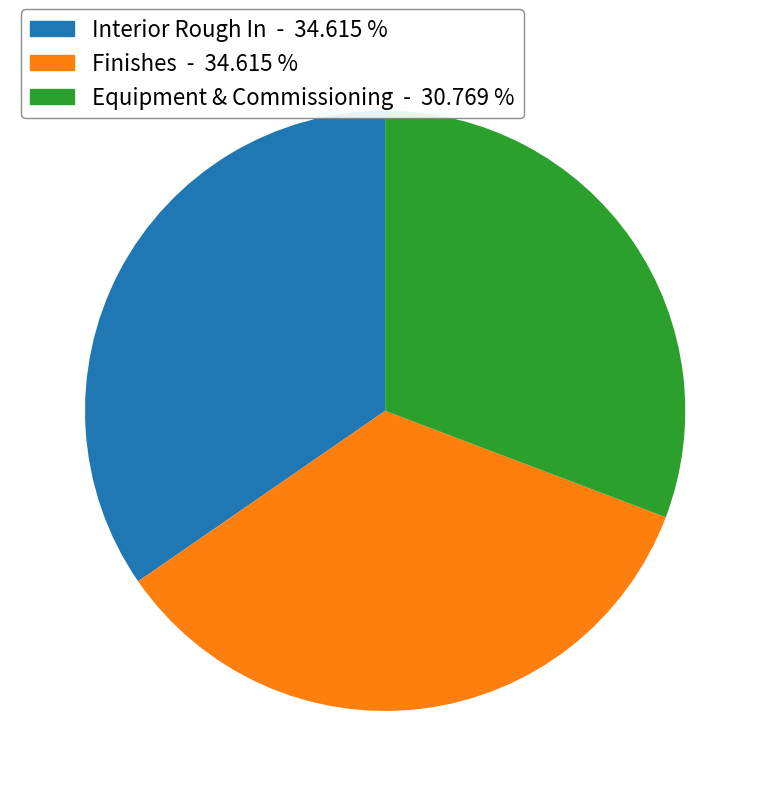

Which category has the smallest portion of the pie?

Equipment & Commissioning